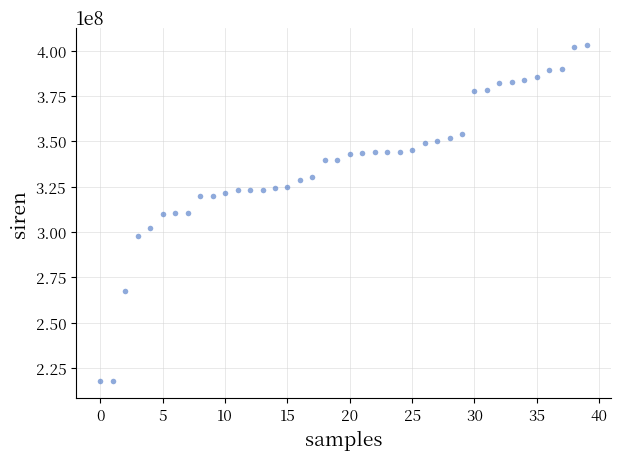

What is the range of Y values (max minus min)?

185436249